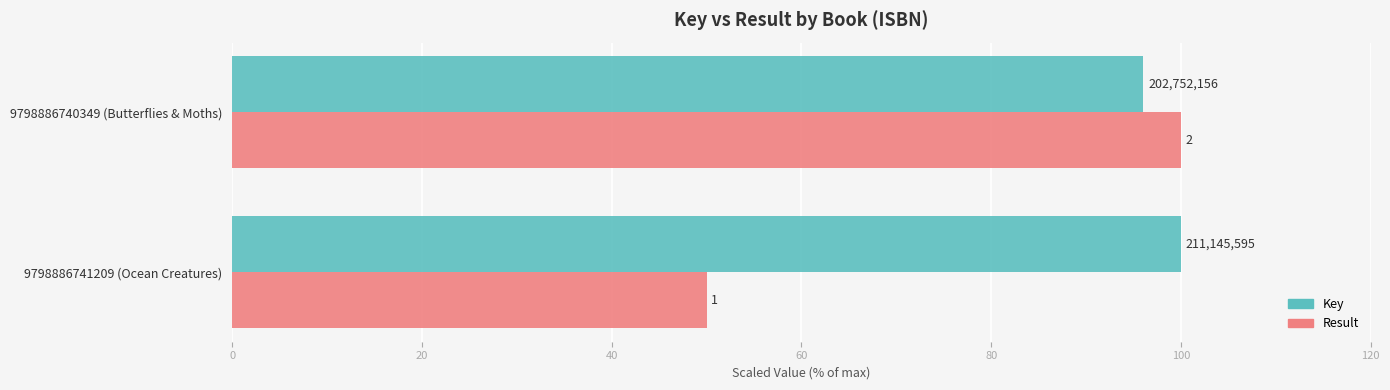

What is the difference between the maximum and minimum values in the Key series?

4.0